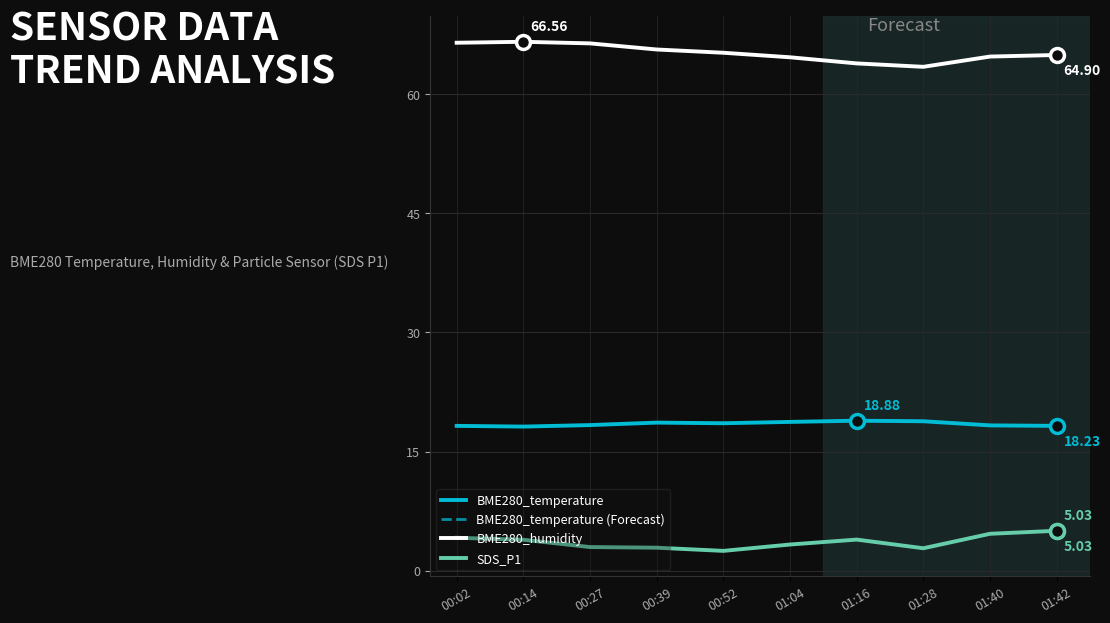

Rank the series by their average value, from highest to lowest.

BME280_humidity, BME280_temperature, SDS_P1